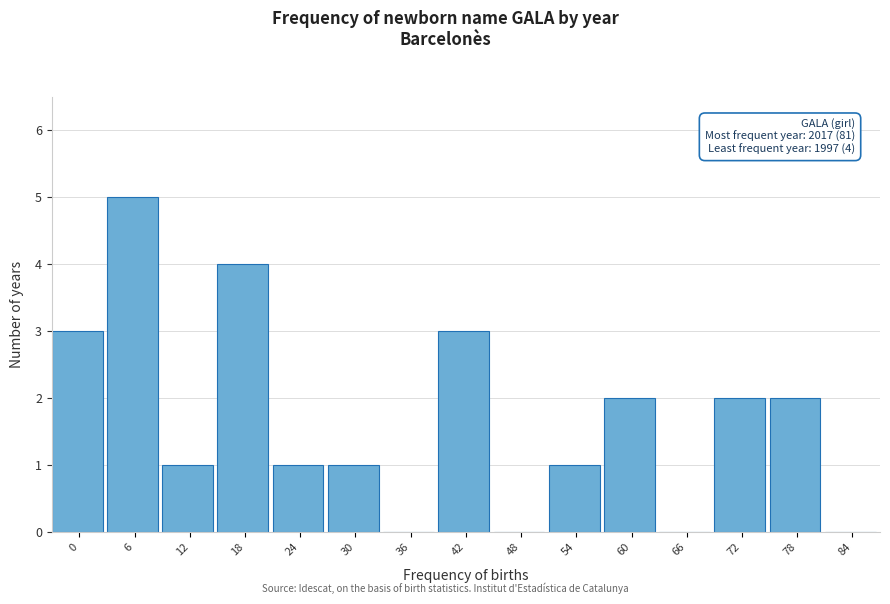

Reading left to right, what are all the values shown in this chart?

0=3	6=5	12=1	18=4	24=1	30=1	36=0	42=3	48=0	54=1	60=2	66=0	72=2	78=2	84=0